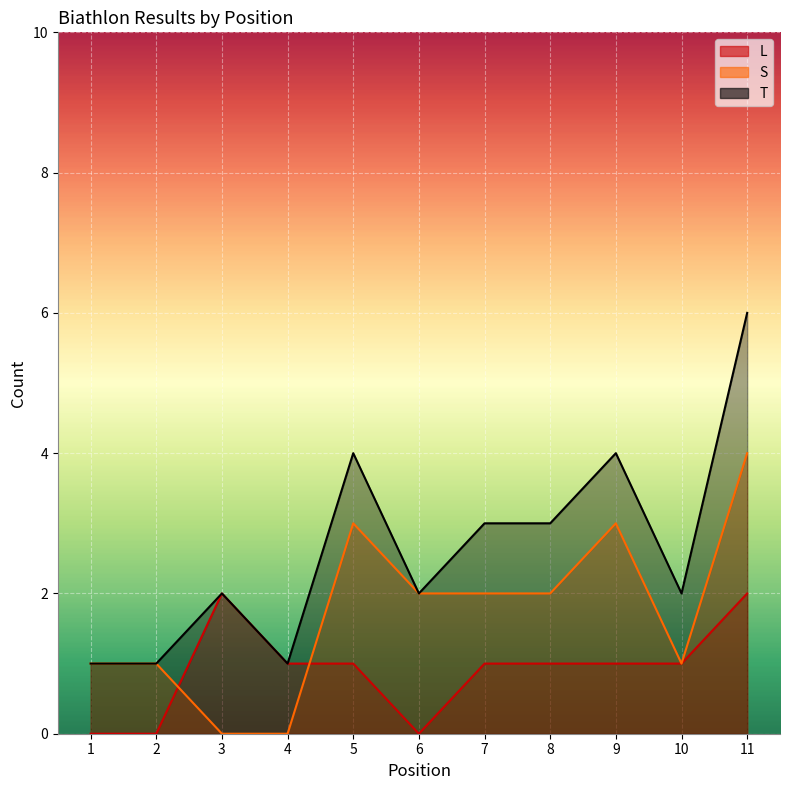

What is the difference between the highest and lowest values at 8?

2